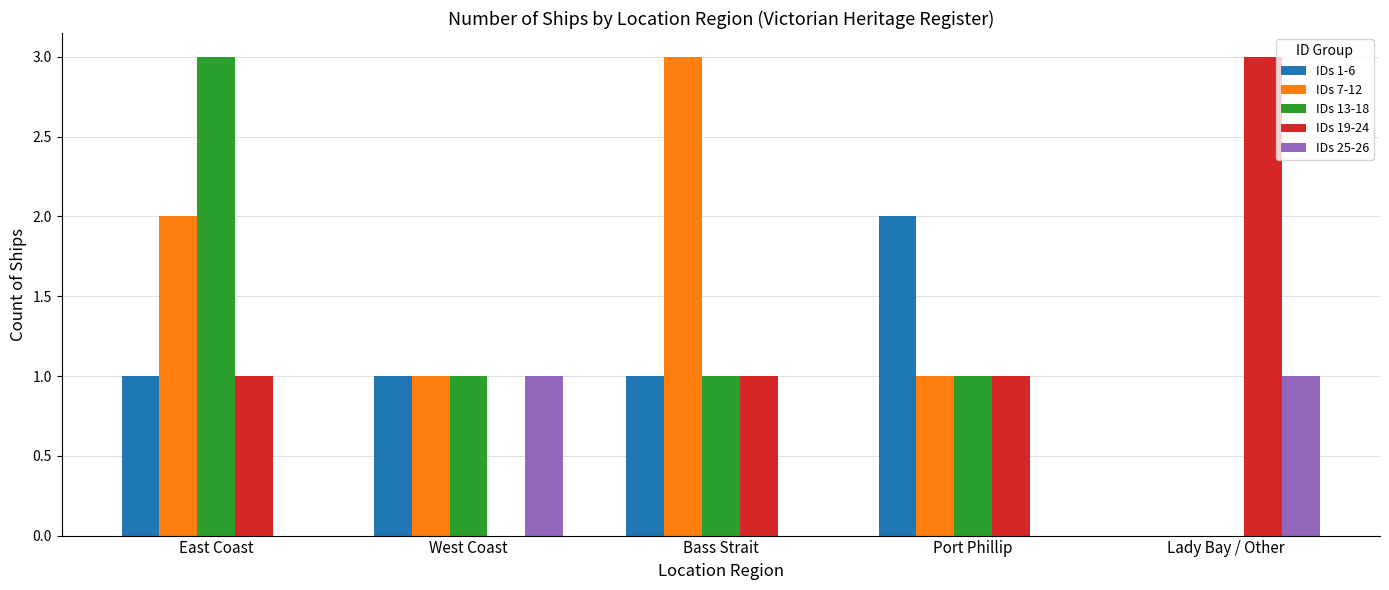

What is the greatest value displayed?

3